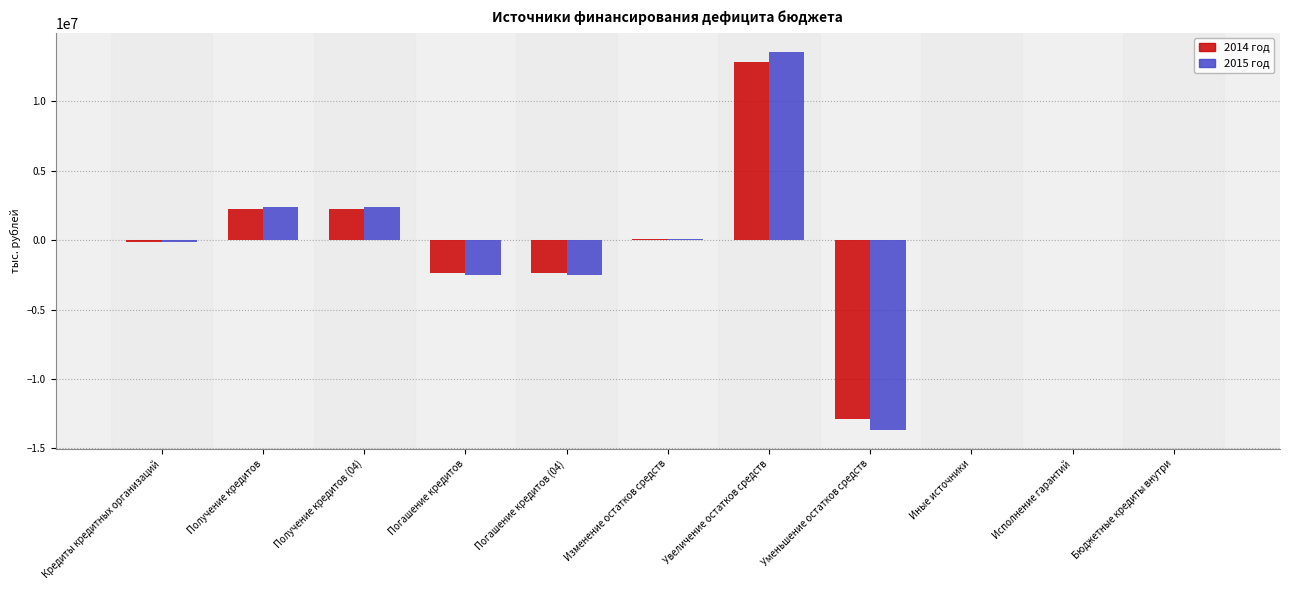

What is the sum of all 2014 год values?

-286581.9